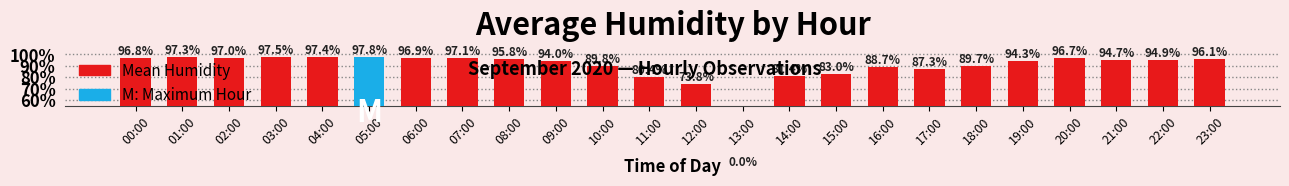

Which category has the highest value across all series?

05:00